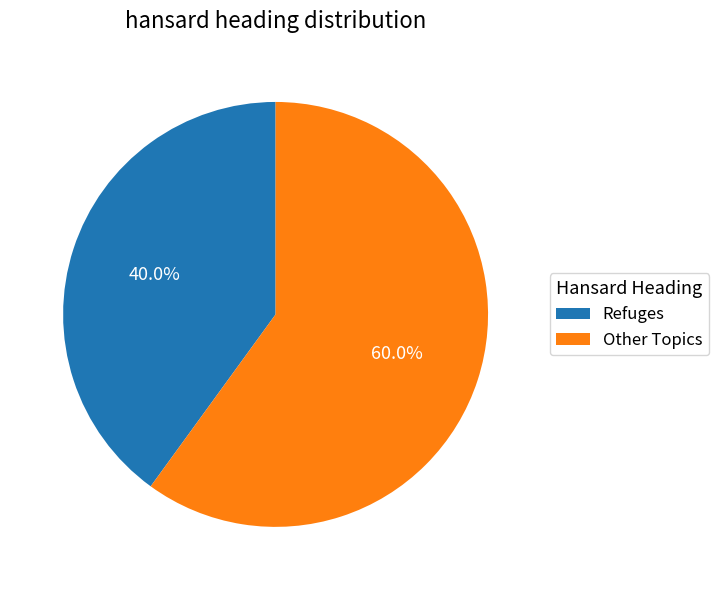

What is the ratio of the value at Refuges to the value at Other Topics?

0.7